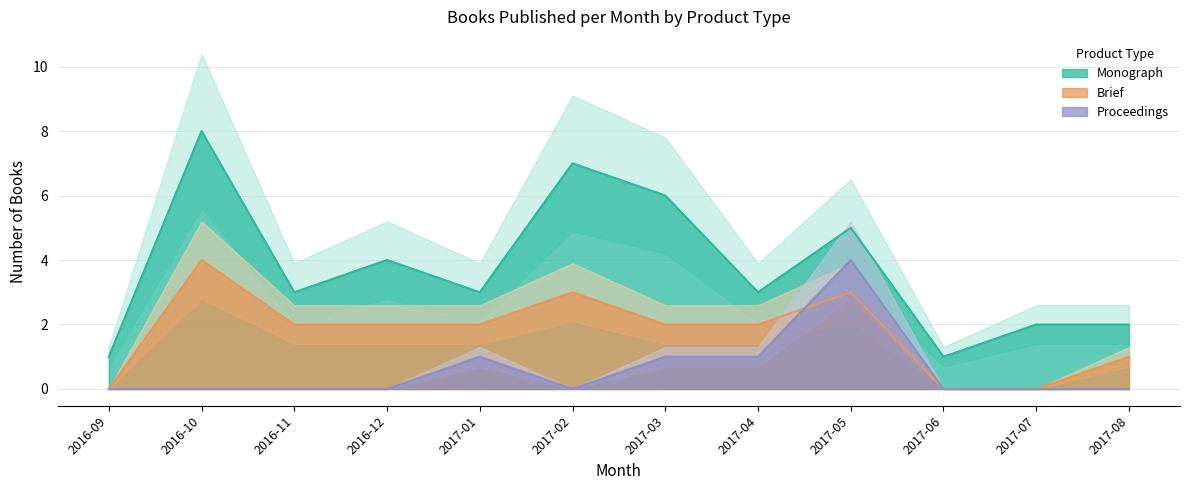

How many series are shown in this chart?

3